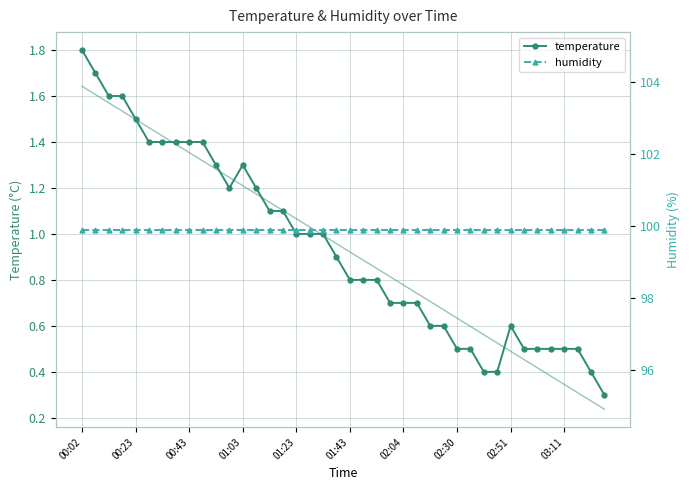

Which series has the largest range (max minus min)?

temperature